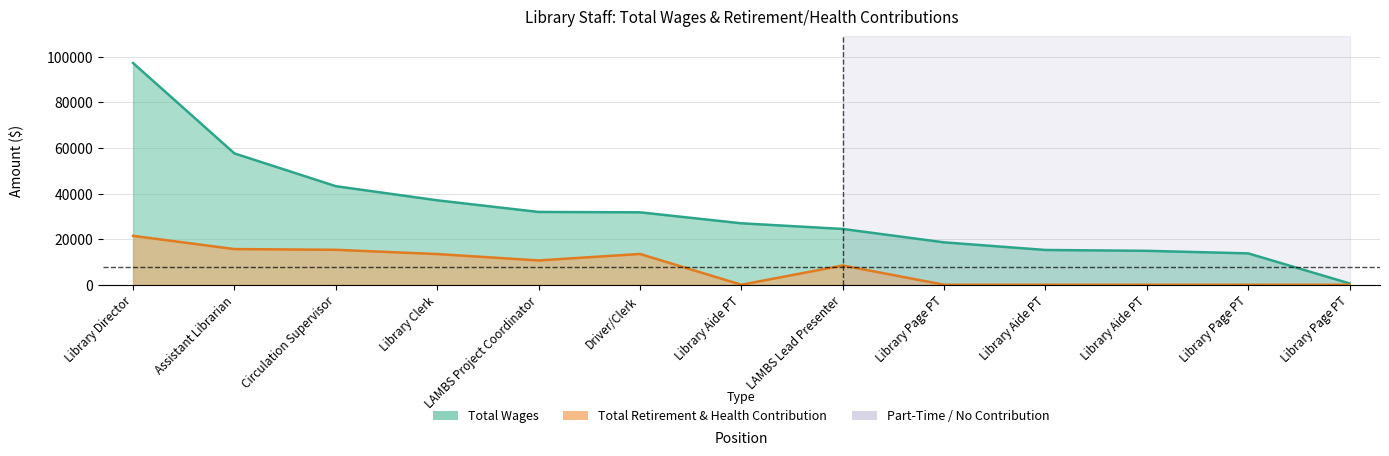

True or false: Total Retirement & Health Contribution and Total Wages intersect in this chart.

False